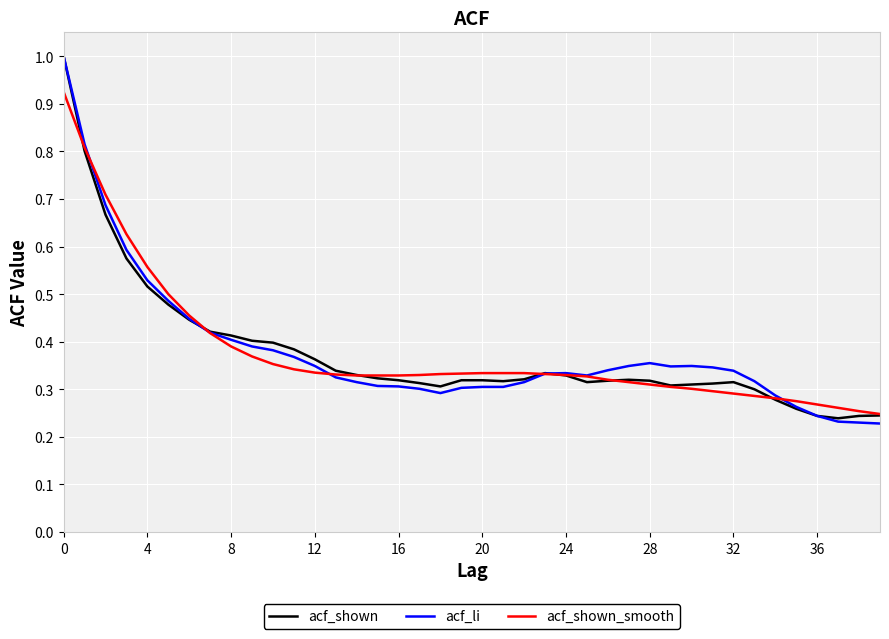

What is the maximum value shown in the chart?

1.0